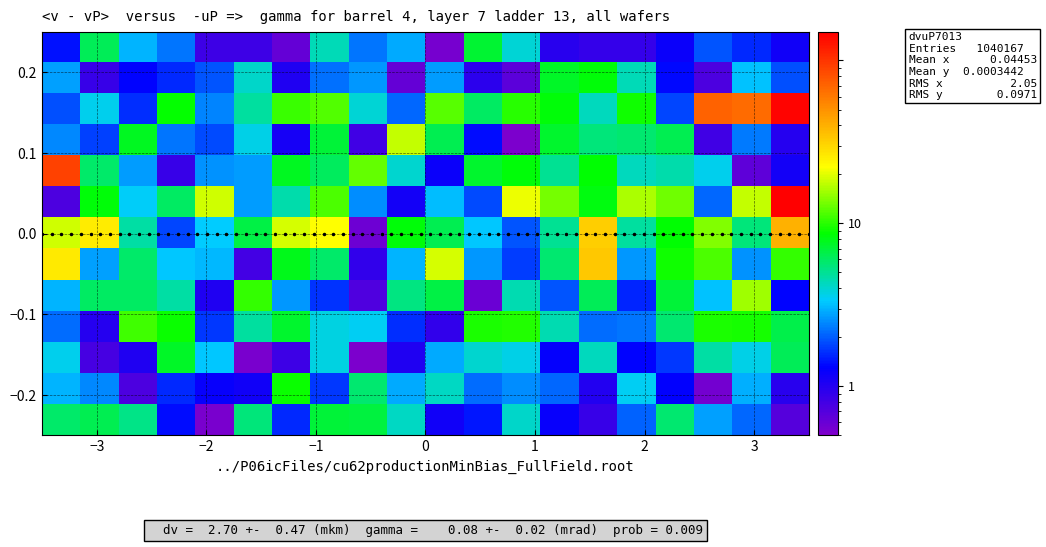

What is the average value of the row6 series?

4